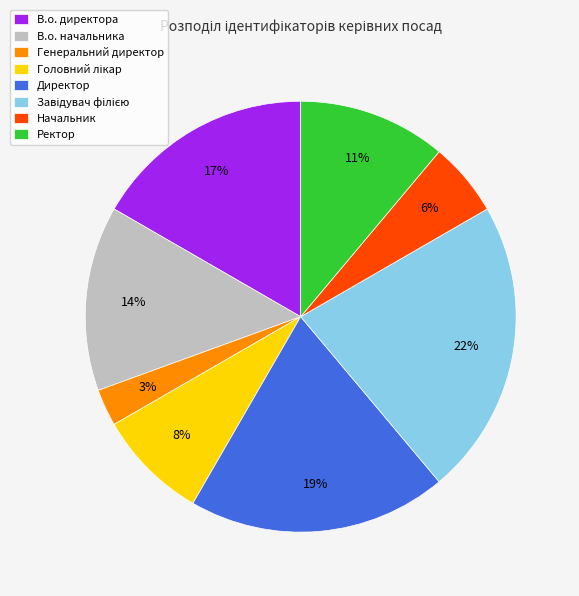

Is В.о. начальника the majority of the pie?

No